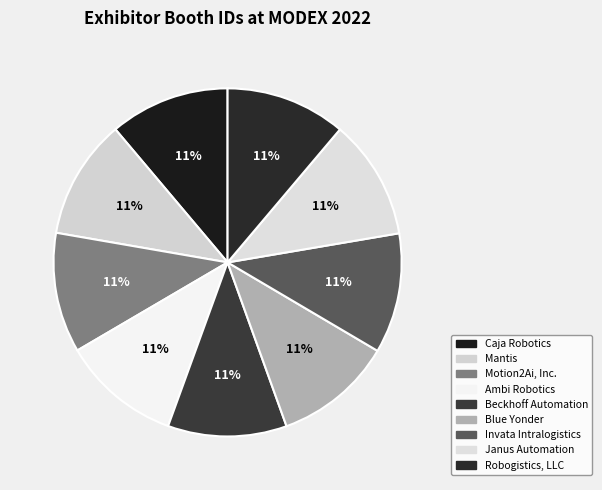

What percentage do Beckhoff Automation and Blue Yonder together represent?

22.1%